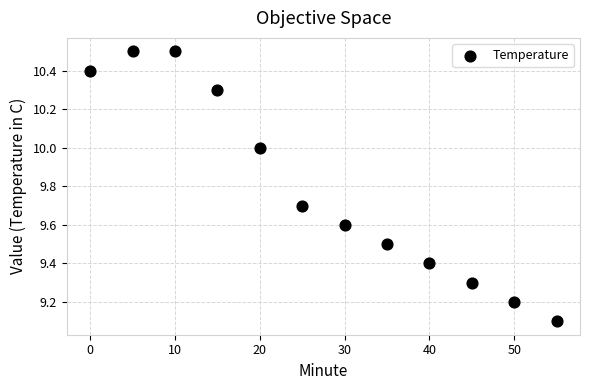

What Y value in the scatter plot is closest to 9?

9.1